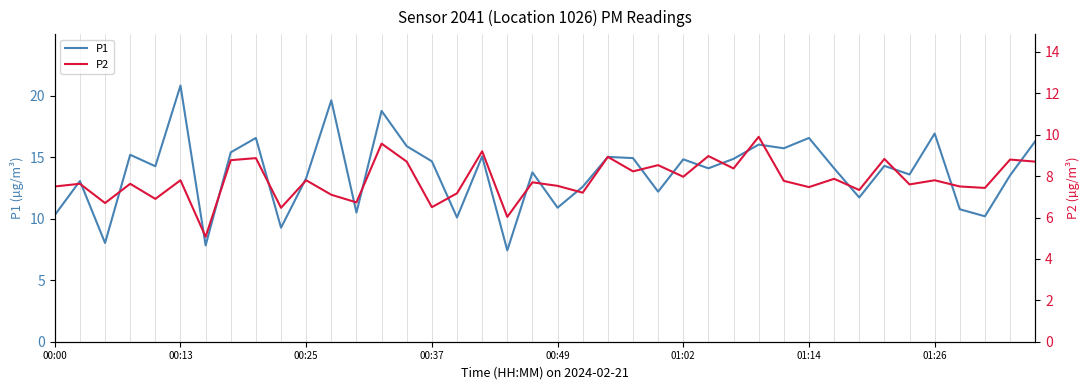

Which series has the largest total across all categories?

P1